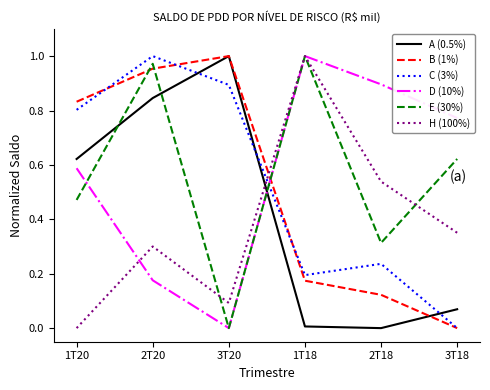

How many categories are shown in the chart?

6